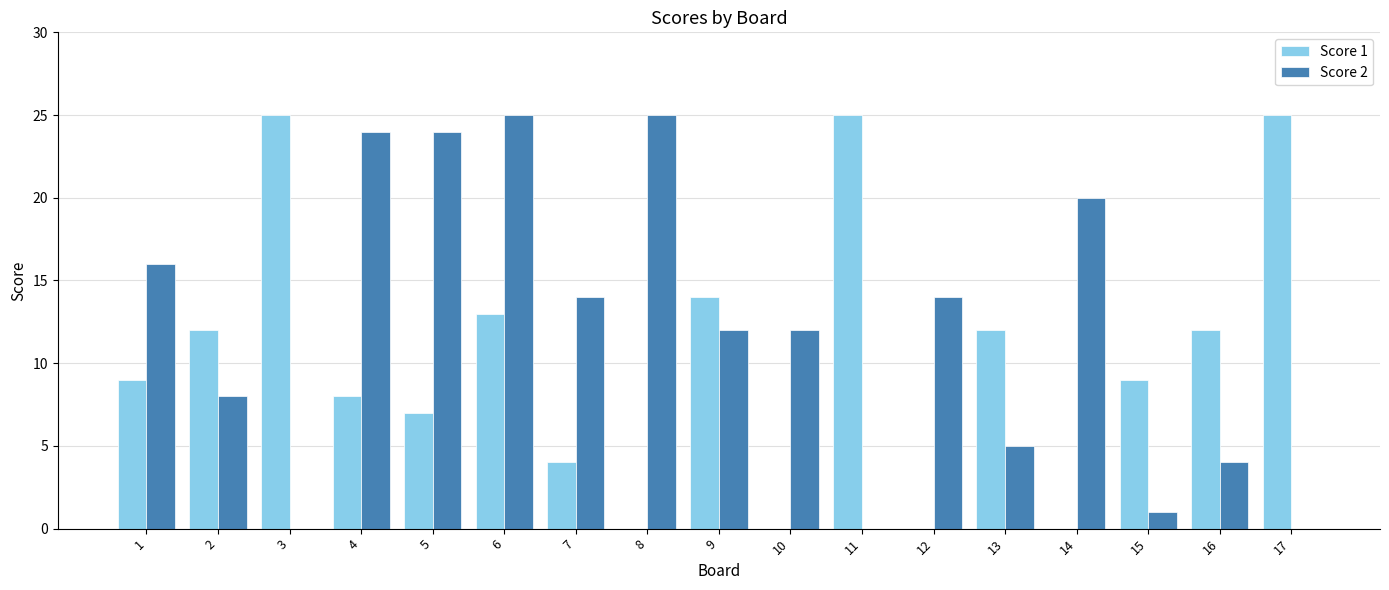

Reading right to left, list all the values displayed in this chart.

Score 1: 25	12	9	0	12	0	25	0	14	0	4	13	7	8	25	12	9
Score 2: 0	4	1	20	5	14	0	12	12	25	14	25	24	24	0	8	16